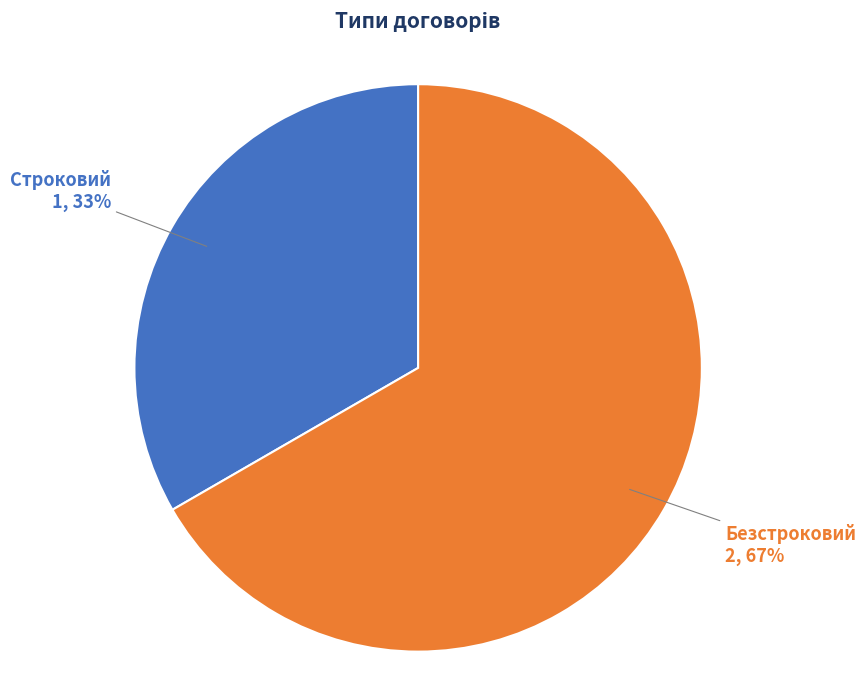

Is Строковий the majority of the pie?

No